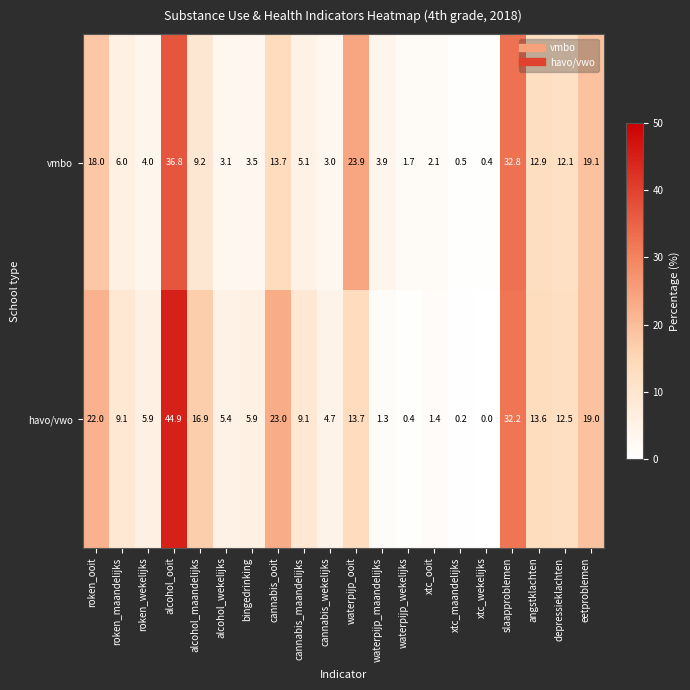

Rank the series at alcohol_wekelijks from highest to lowest value.

havo/vwo, vmbo